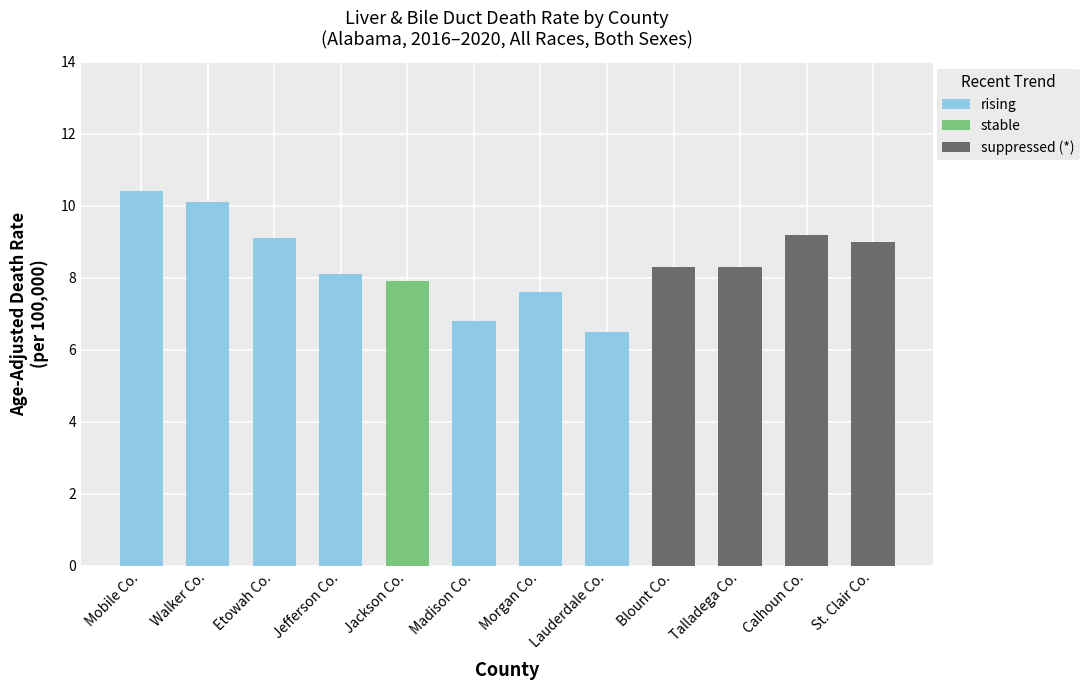

What is the sum of the rising values at Etowah Co. and Madison Co.?

15.9